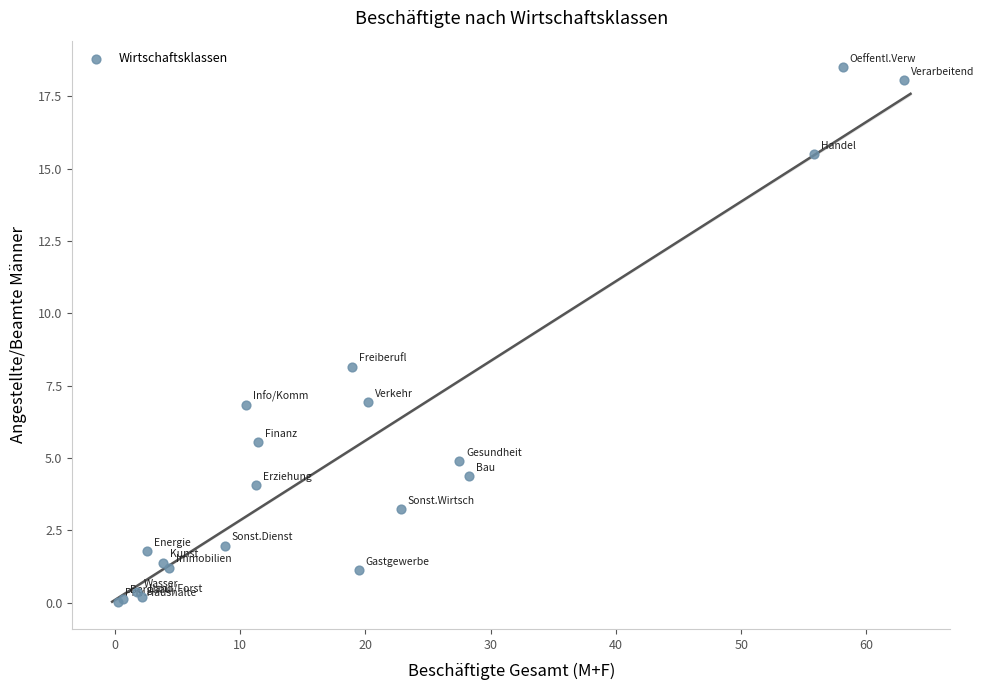

What Y value in the scatter plot is closest to 9?

8.2